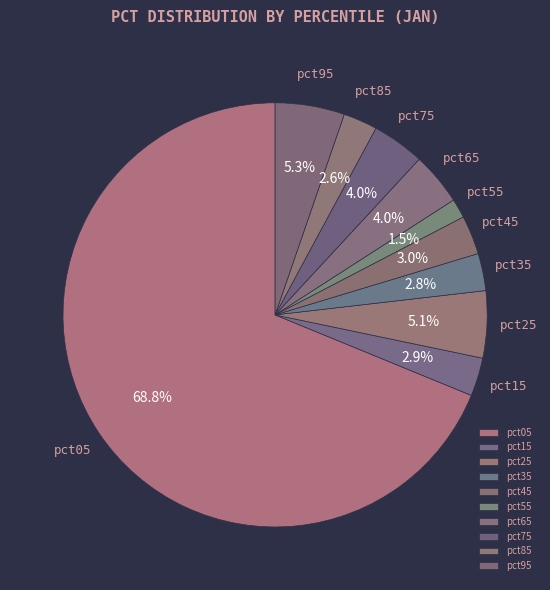

Which slice is the largest?

pct05